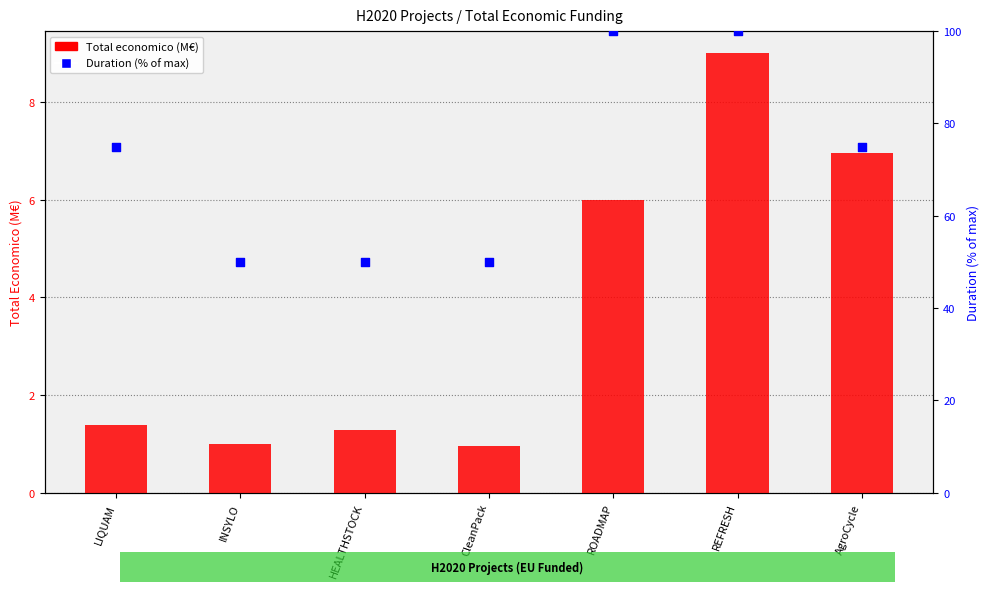

What are all the series names shown in the legend?

Total economico (M€), Duration % of max